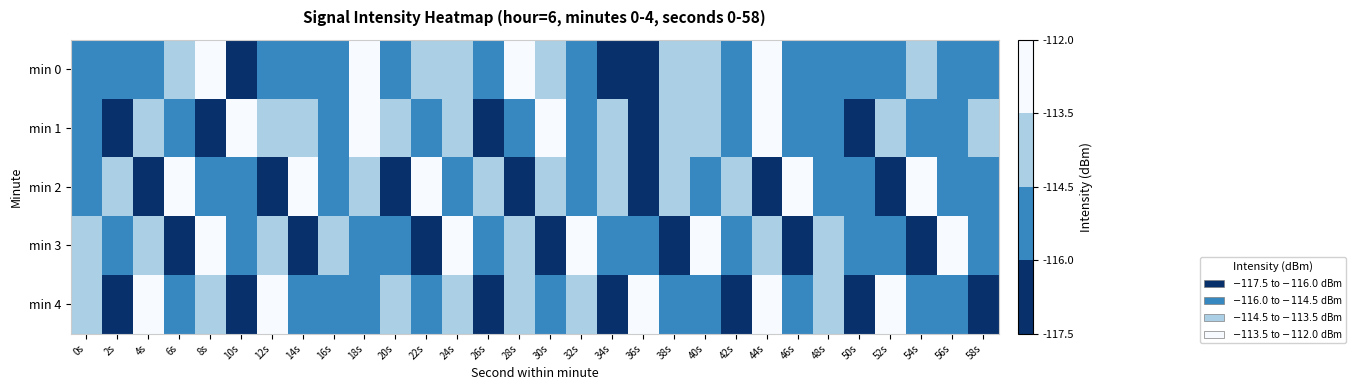

What is the difference between the highest and lowest values at 38s?

2.8